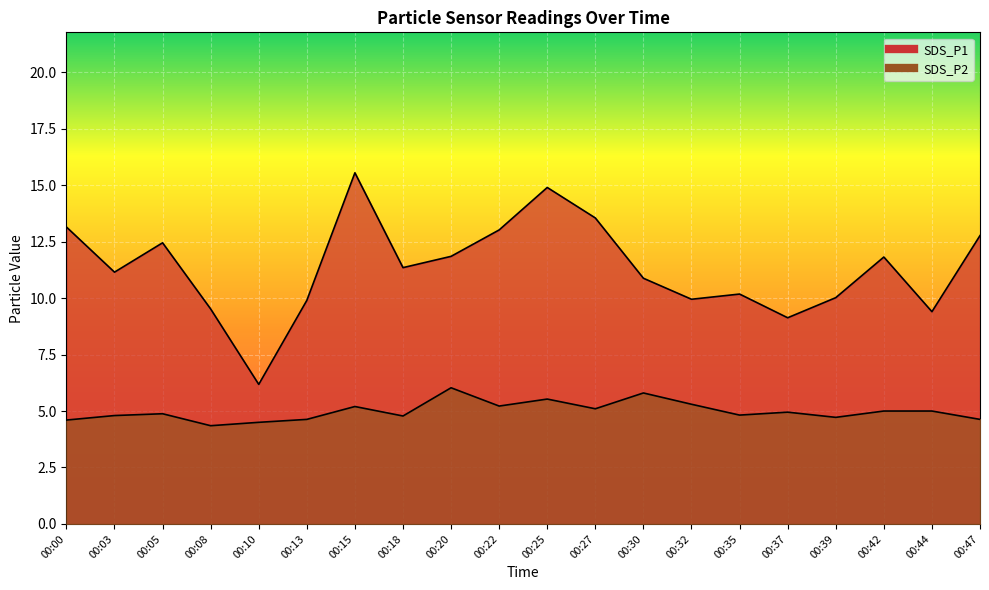

Reading right to left, what are all the values shown in this chart?

SDS_P1: 00:47=12.8	00:44=9.4	00:42=11.8	00:39=10.0	00:37=9.1	00:35=10.2	00:32=9.9	00:30=10.9	00:27=13.6	00:25=14.9	00:22=13.0	00:20=11.8	00:18=11.3	00:15=15.6	00:13=9.9	00:10=6.2	00:08=9.5	00:05=12.4	00:03=11.2	00:00=13.2
SDS_P2: 00:47=4.6	00:44=5.0	00:42=5.0	00:39=4.7	00:37=5.0	00:35=4.8	00:32=5.3	00:30=5.8	00:27=5.1	00:25=5.5	00:22=5.2	00:20=6.0	00:18=4.8	00:15=5.2	00:13=4.6	00:10=4.5	00:08=4.3	00:05=4.9	00:03=4.8	00:00=4.6